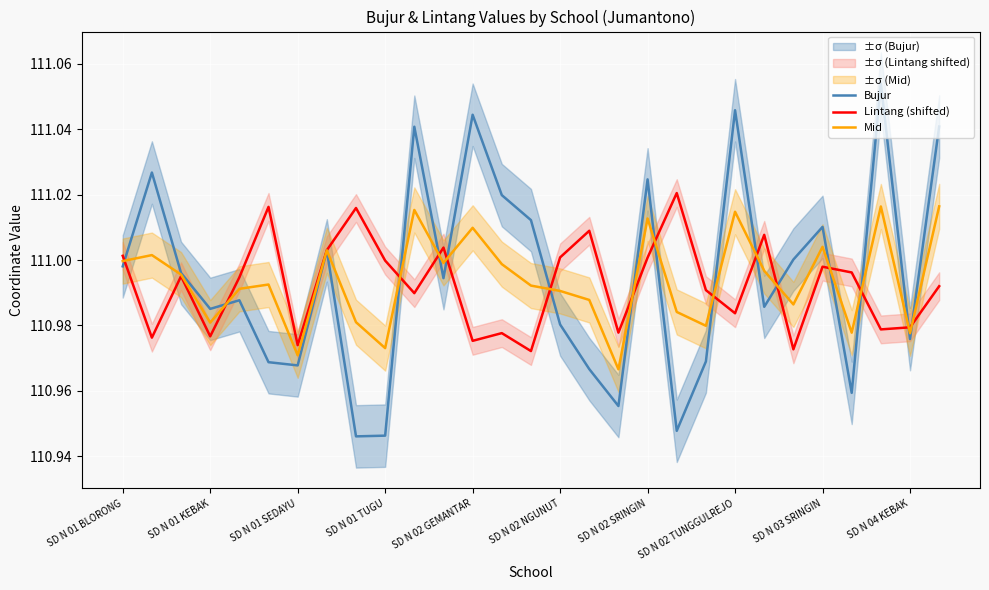

At how many categories does at least one series exceed 111?

20